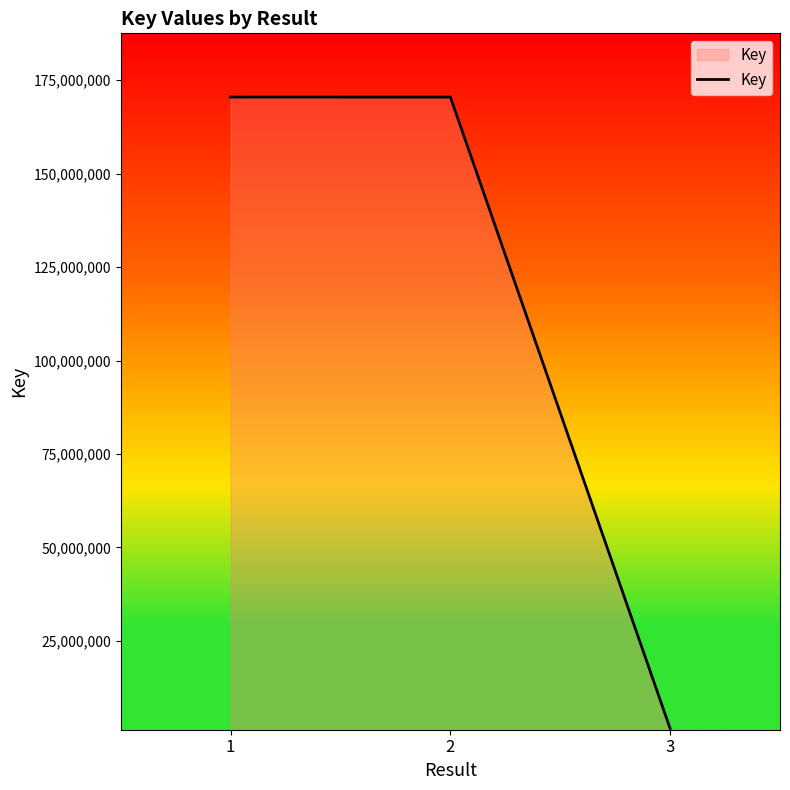

Is it true that the value at 1 is 296828782?

False